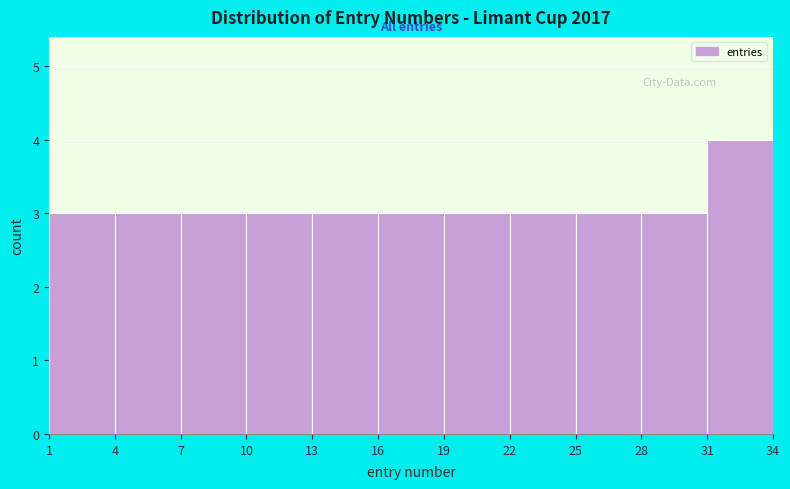

Reading left to right, list every bar in this chart as the range it spans on the x-axis followed by its height. The values are not printed on the chart, so give them approximately, as read against the axis.

1 to 4: 3
4 to 7: 3
7 to 10: 3
10 to 13: 3
13 to 16: 3
16 to 19: 3
19 to 22: 3
22 to 25: 3
25 to 28: 3
28 to 31: 3
31 to 34: 4